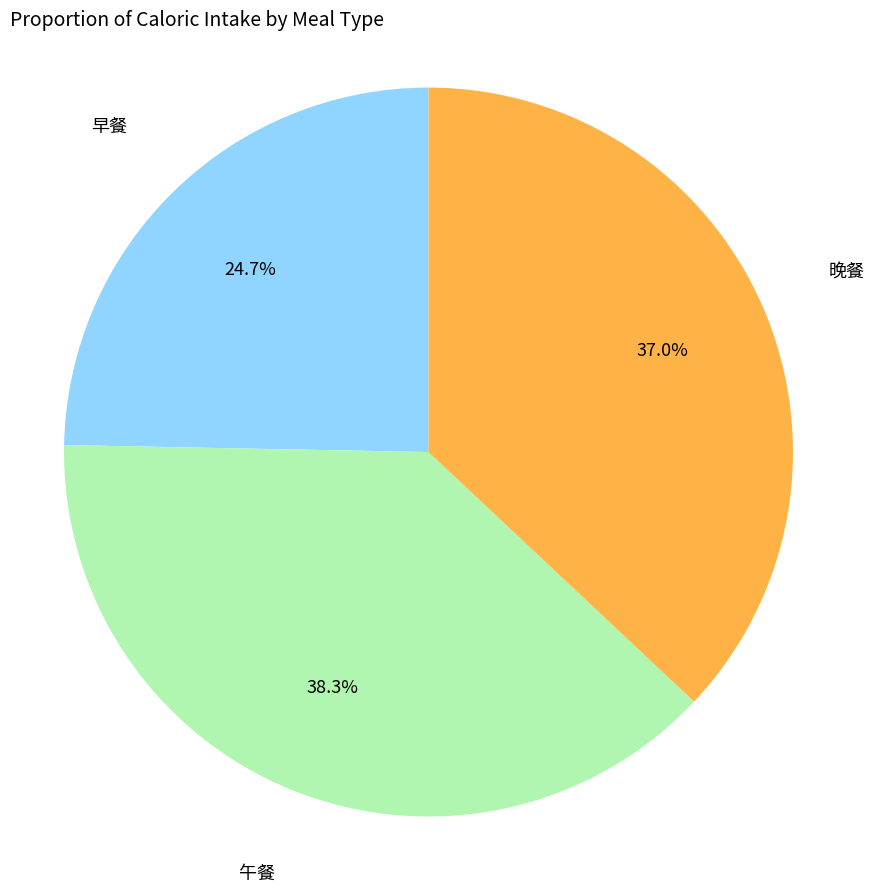

What portion of the pie excludes 早餐?

75.3%